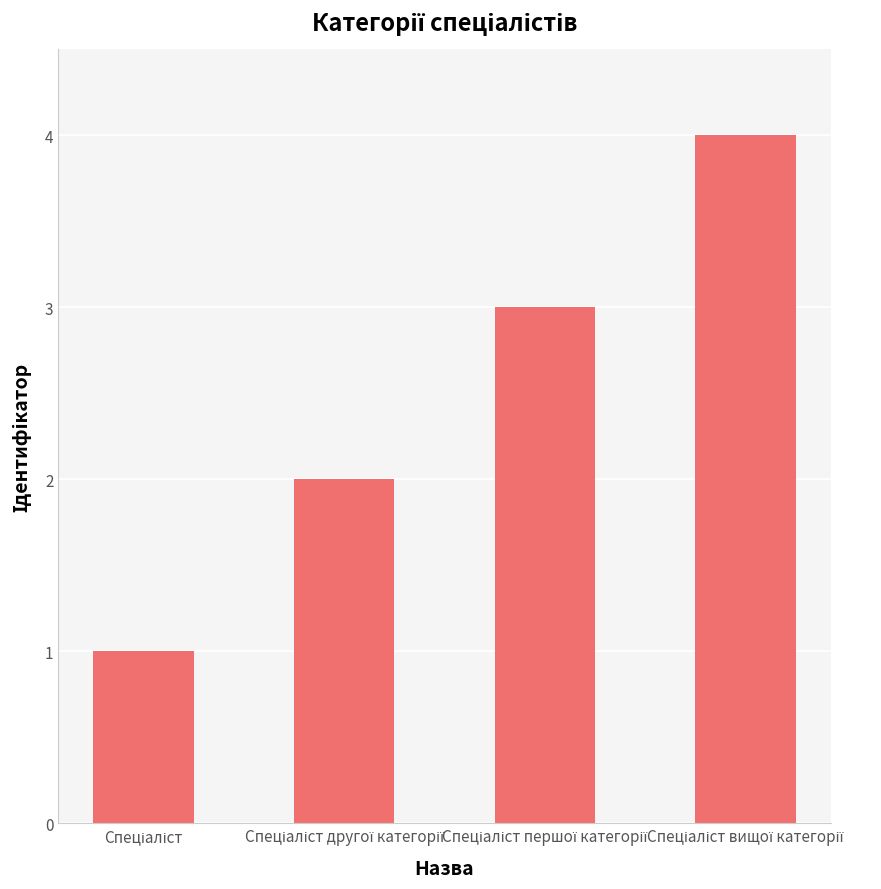

What is the difference between the maximum and minimum values?

3